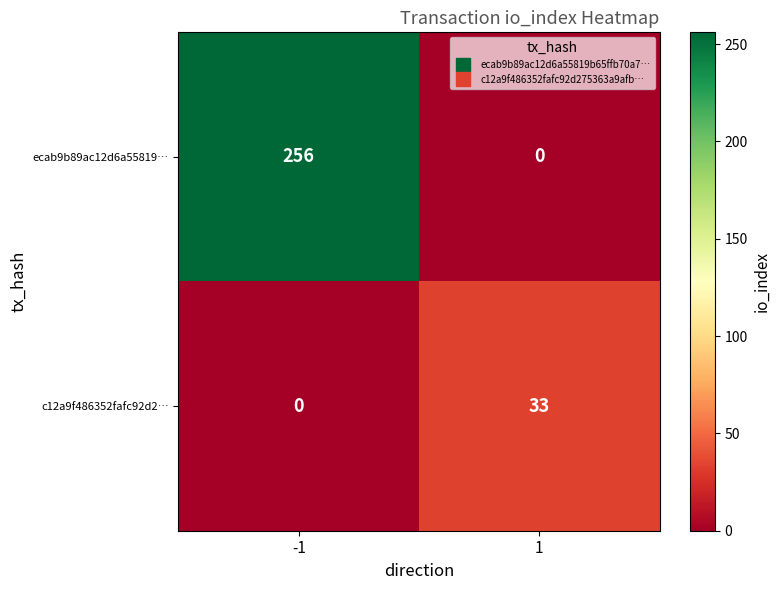

What value does the ecab9b89ac12d6a55819… series have at -1?

256